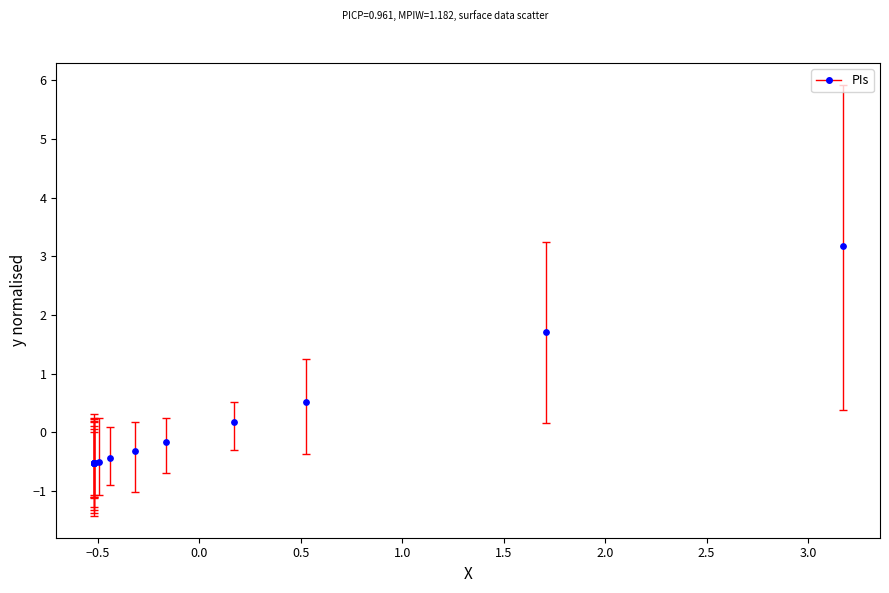

What Y value in the scatter plot is closest to 1?

0.5